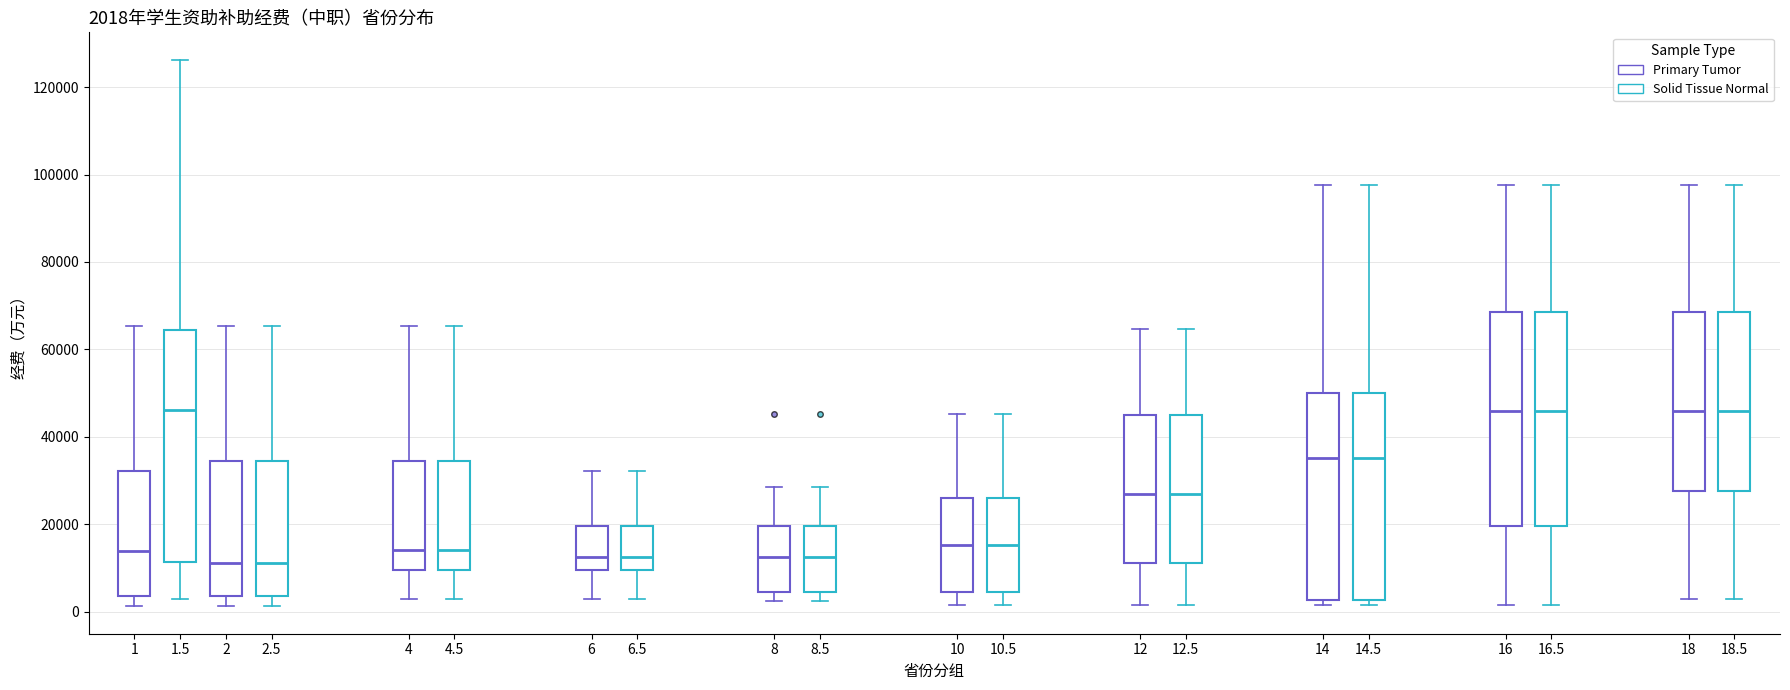

Comparing the boxes themselves (not the whiskers), which one is the tallest?

1.5